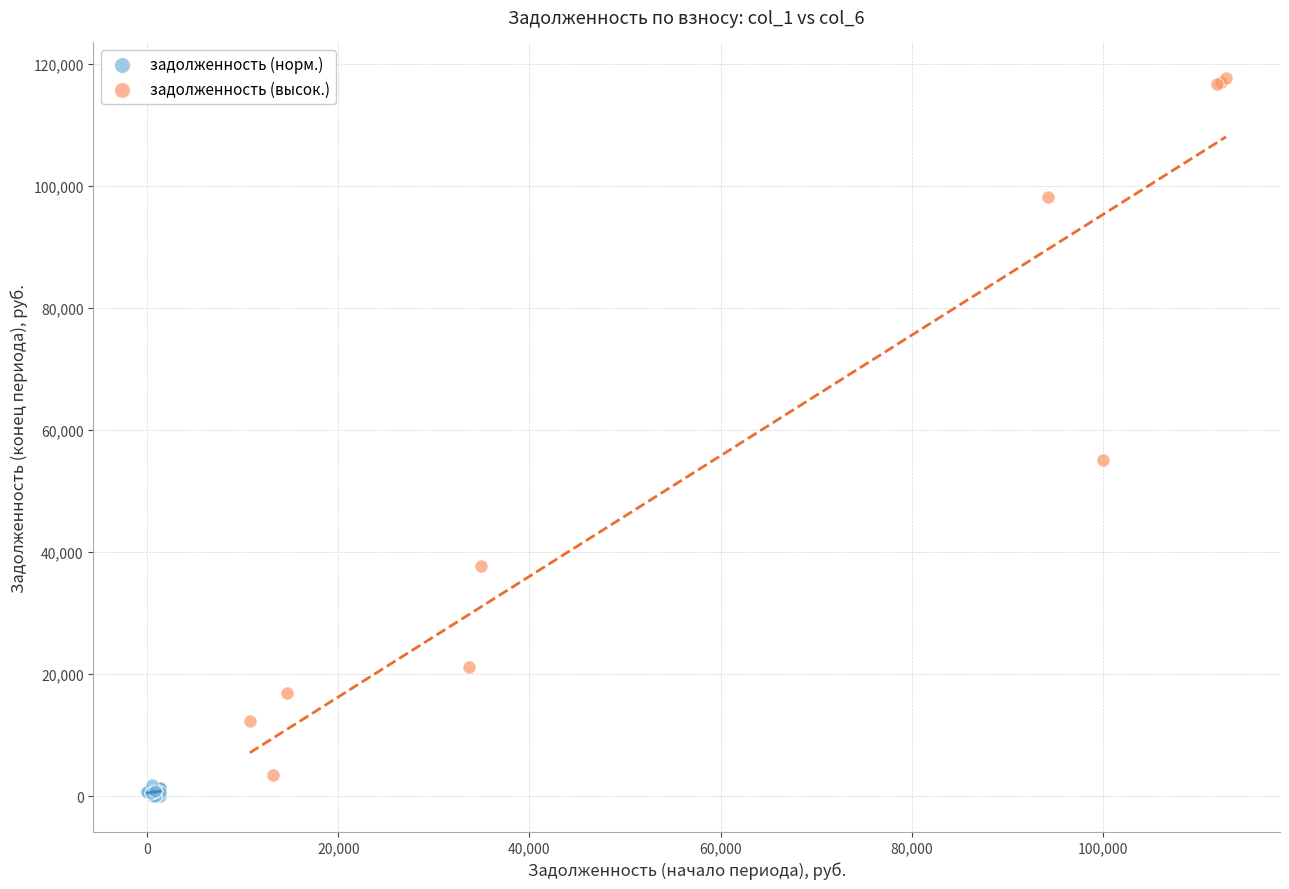

Which series has the widest spread of Y values?

задолженность (высок.)